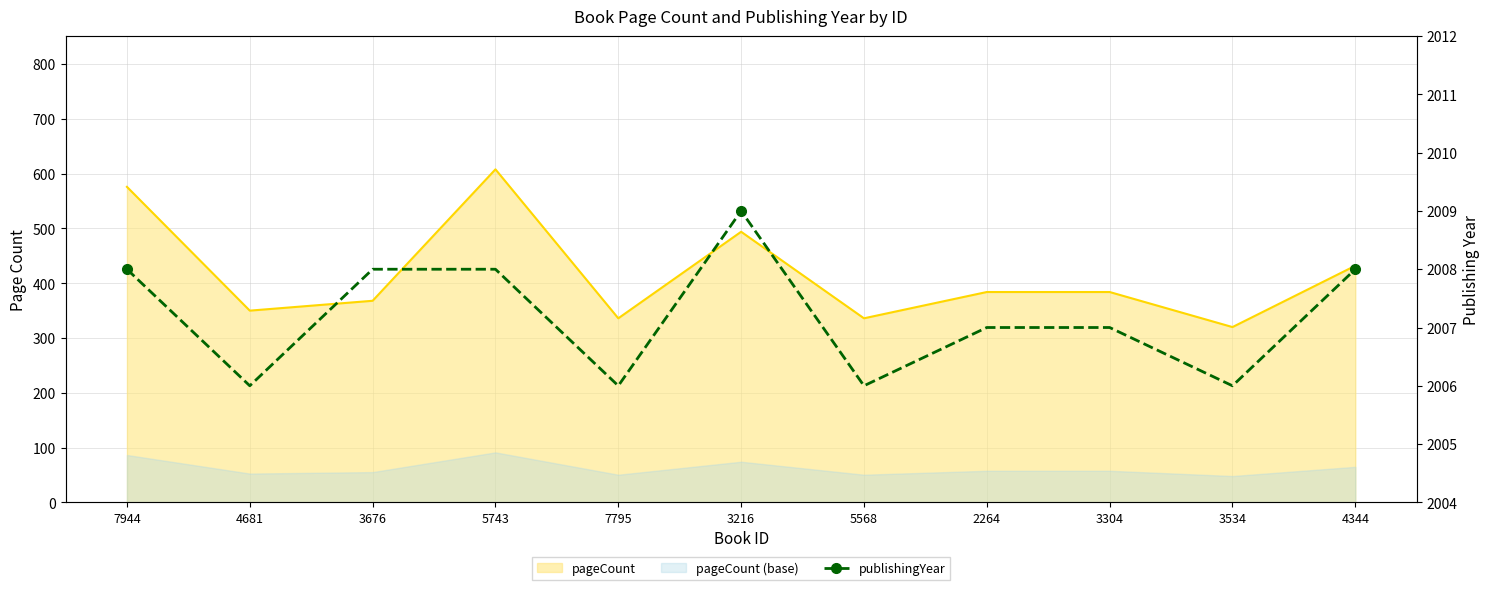

The value at 3534 is 2006. True or false?

True